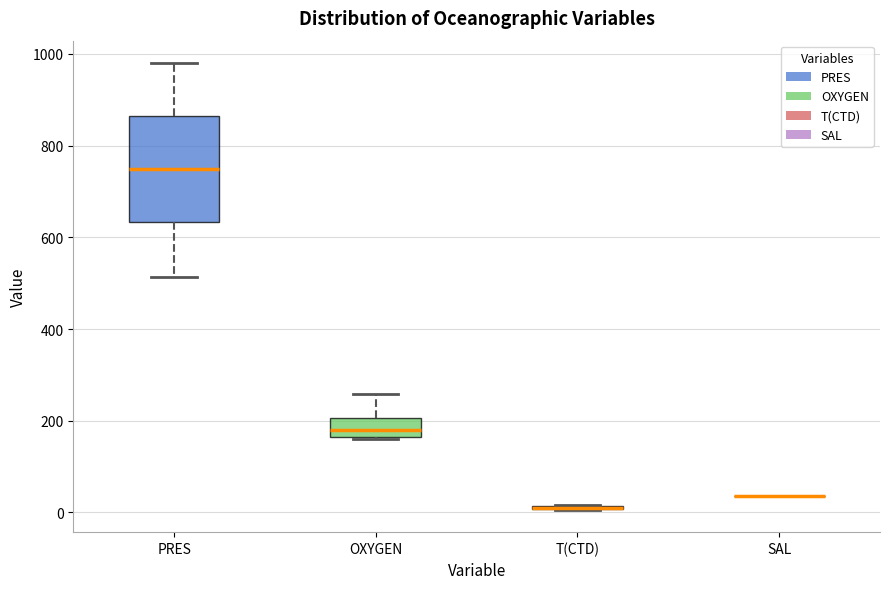

Reading left to right, read every box against the y-axis: the position of its median line, the range the box covers, and the ends of its whiskers. The values are not printed on the chart, so give them approximately, as read against the axis.

PRES: median 740, box 640 to 860, whiskers 520 to 980
OXYGEN: median 180, box 160 to 200, whiskers 160 to 260
T(CTD): box collapsed to a line at 20, whiskers 0 to 20
SAL: box collapsed to a line at 40, whiskers 40 to 40